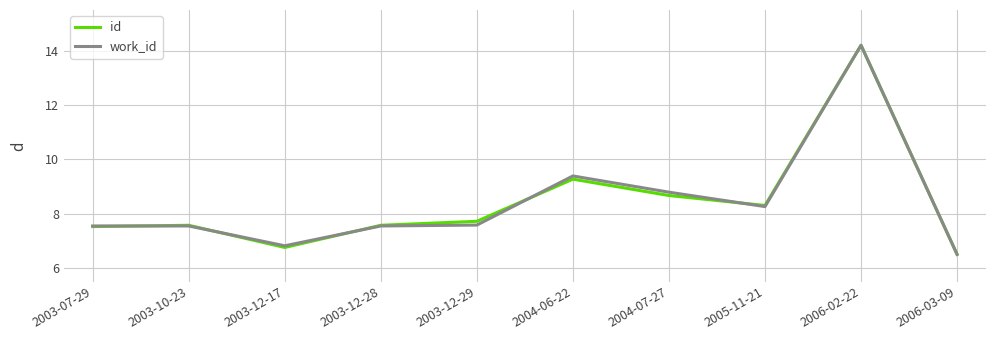

Where is id nearest to the value 10?

2004-06-22